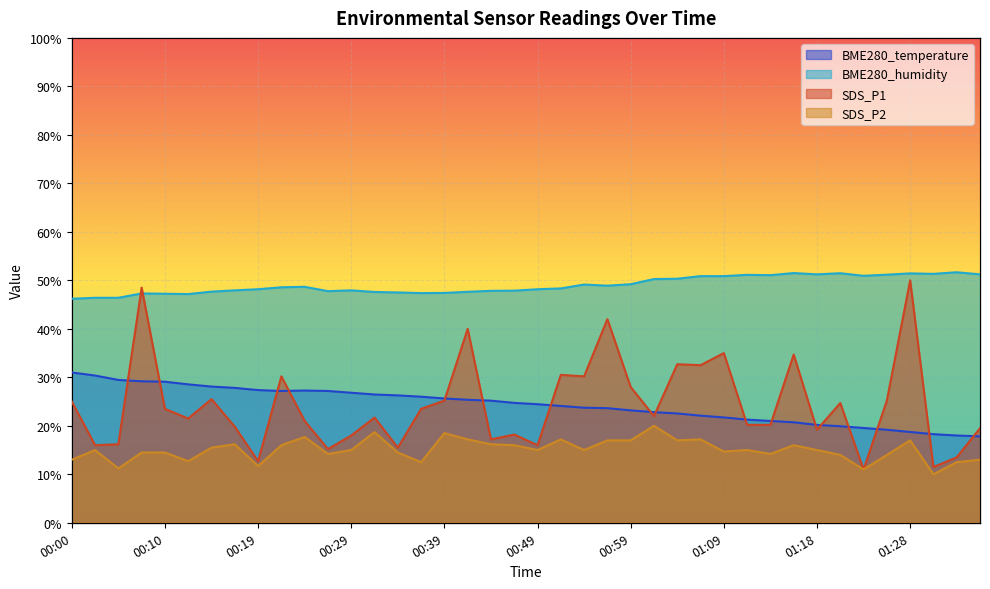

How many data points in BME280_temperature are above 24?

22